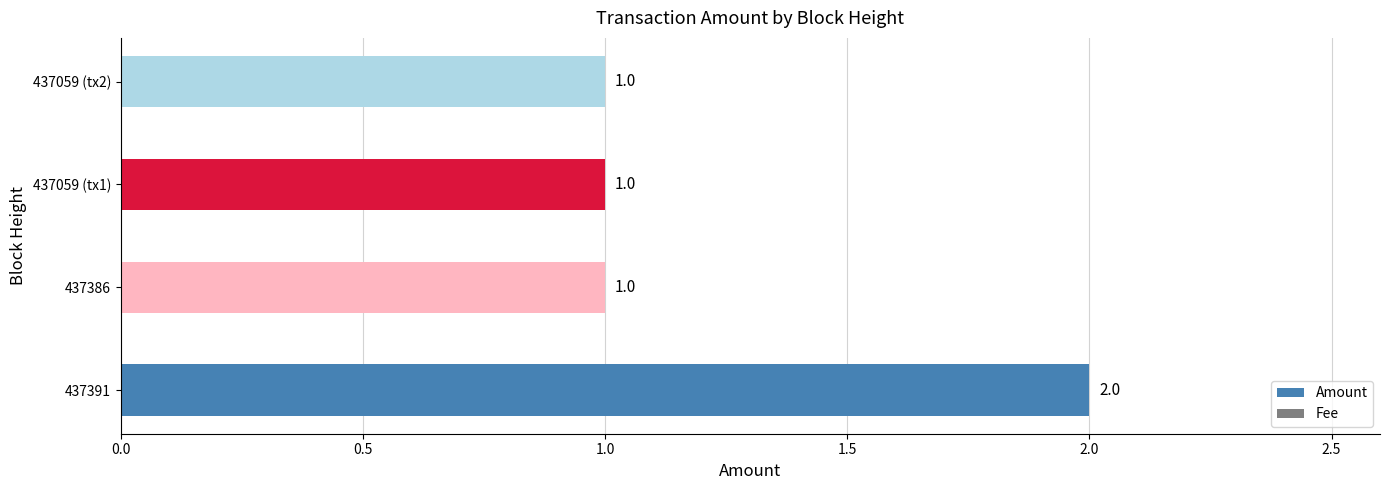

Is it true that the value at 437059 (tx2) is 2?

False